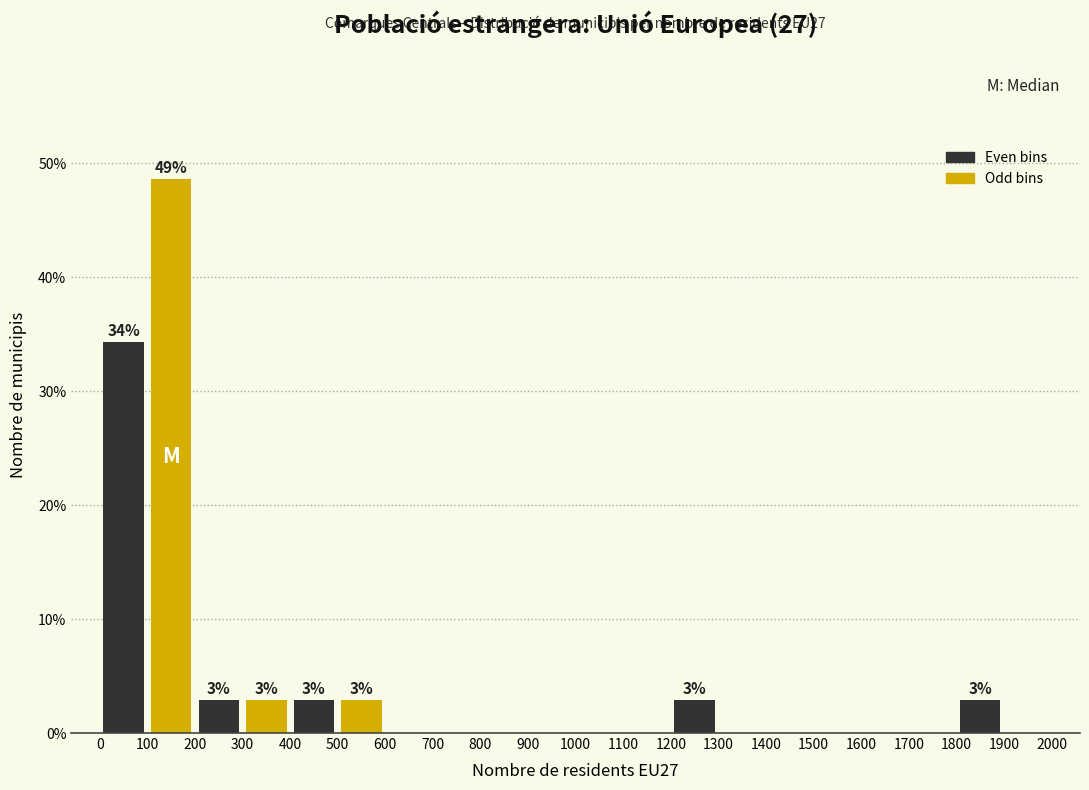

Over which range of the x-axis is the bar tallest?

100 to 200